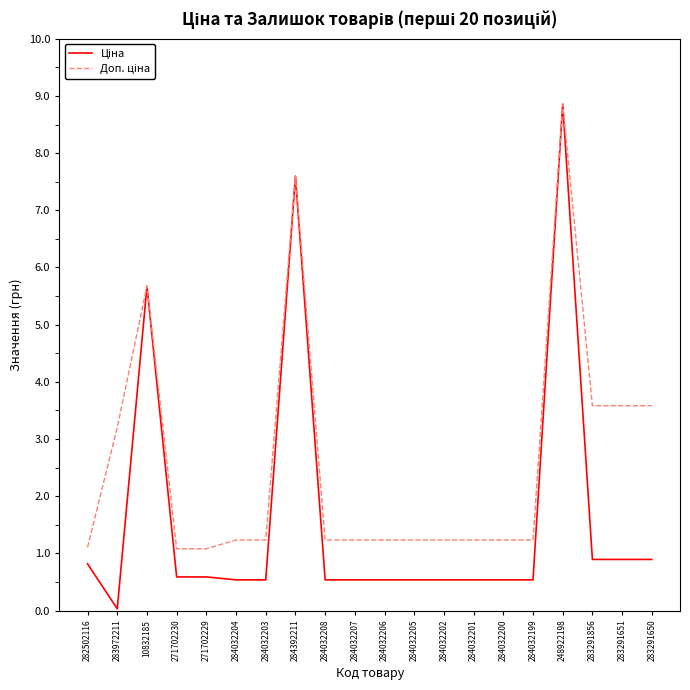

What is the difference between the Доп. ціна values at 283972211 and 284032199?

1969.6